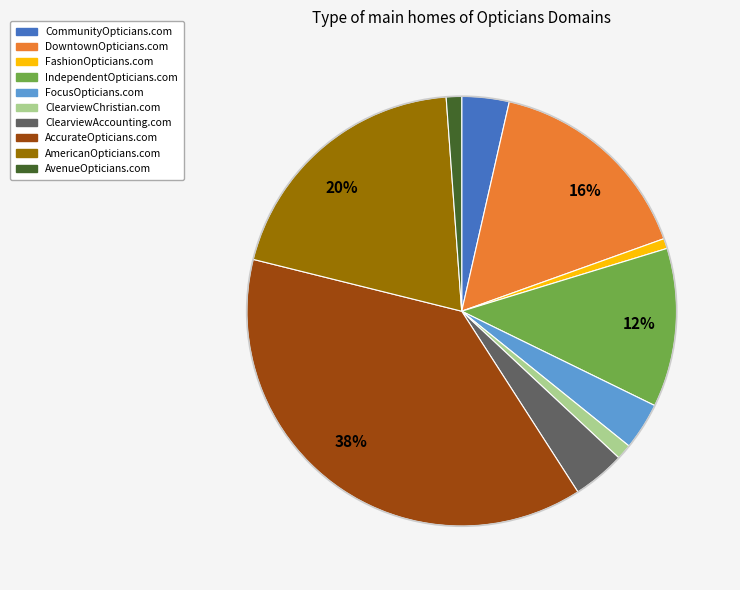

To the nearest percent, what is the average slice percentage?

10%